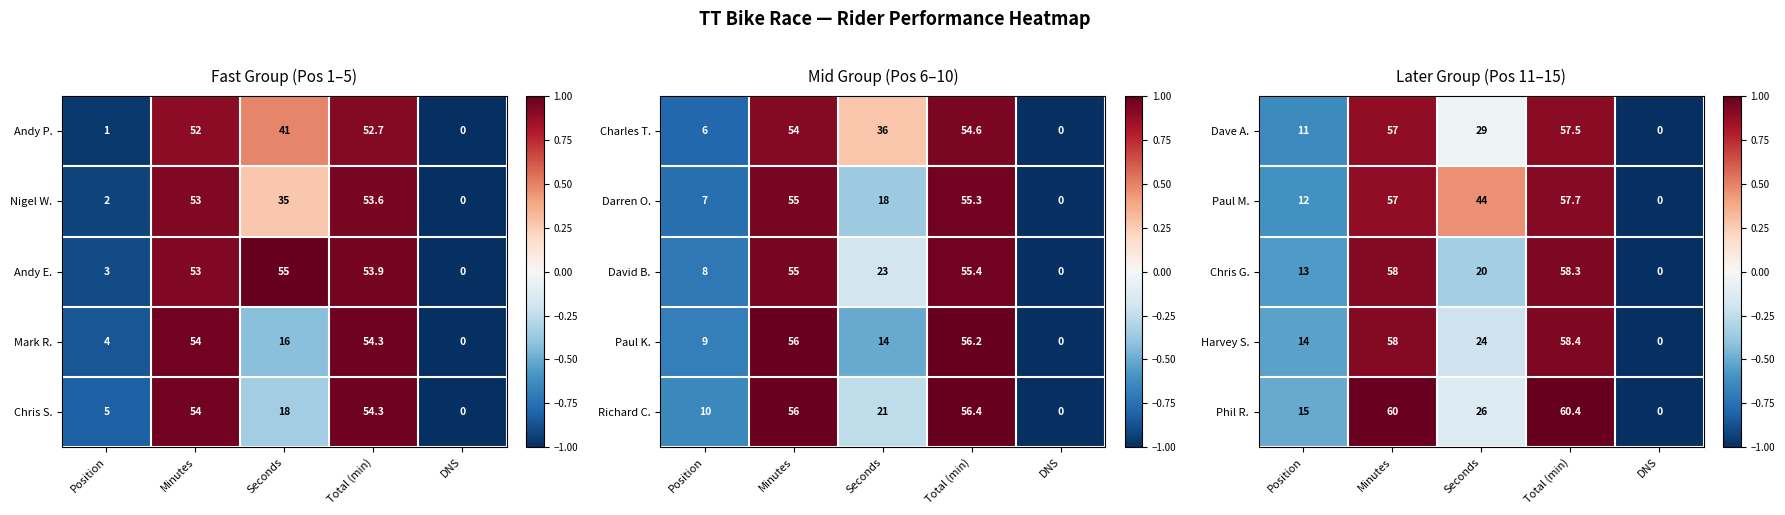

What value does the Harvey S. series have at Position?

14.0